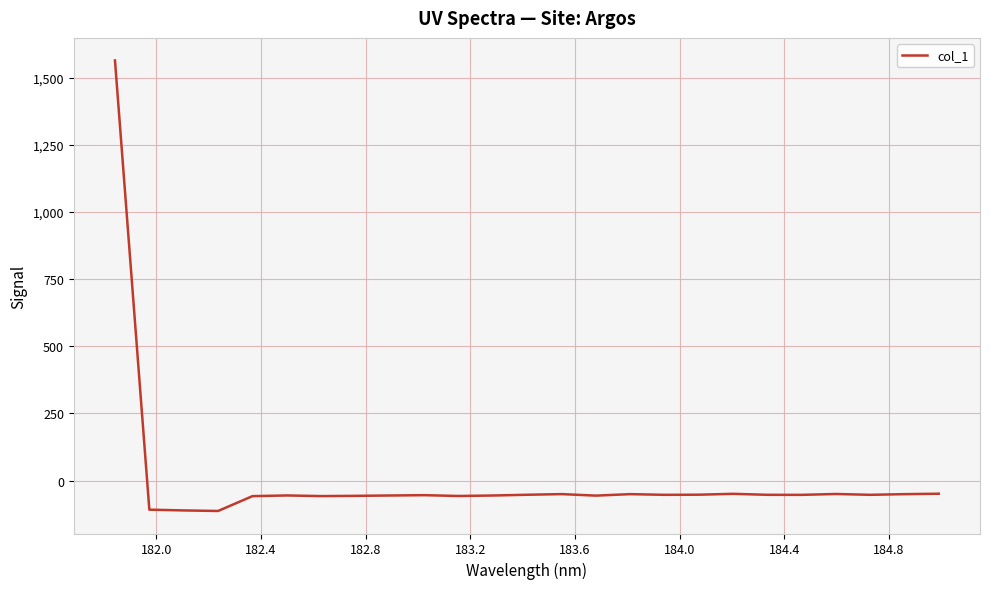

What is the difference between the maximum and minimum values?

1677.9